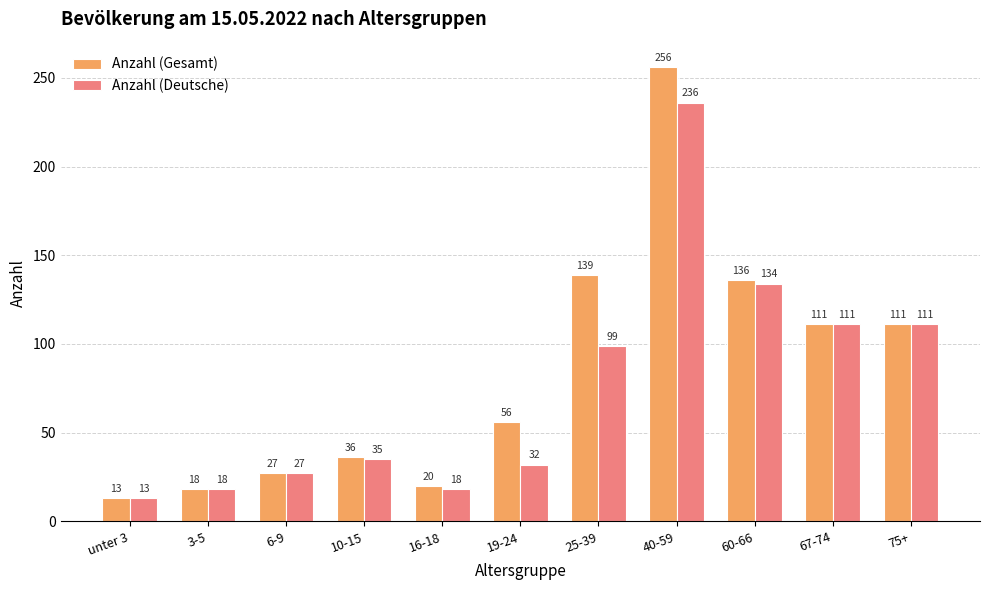

Reading left to right, what are all the values shown in this chart?

Anzahl (Gesamt): 13	18	27	36	20	56	139	256	136	111	111
Anzahl (Deutsche): 13	18	27	35	18	32	99	236	134	111	111